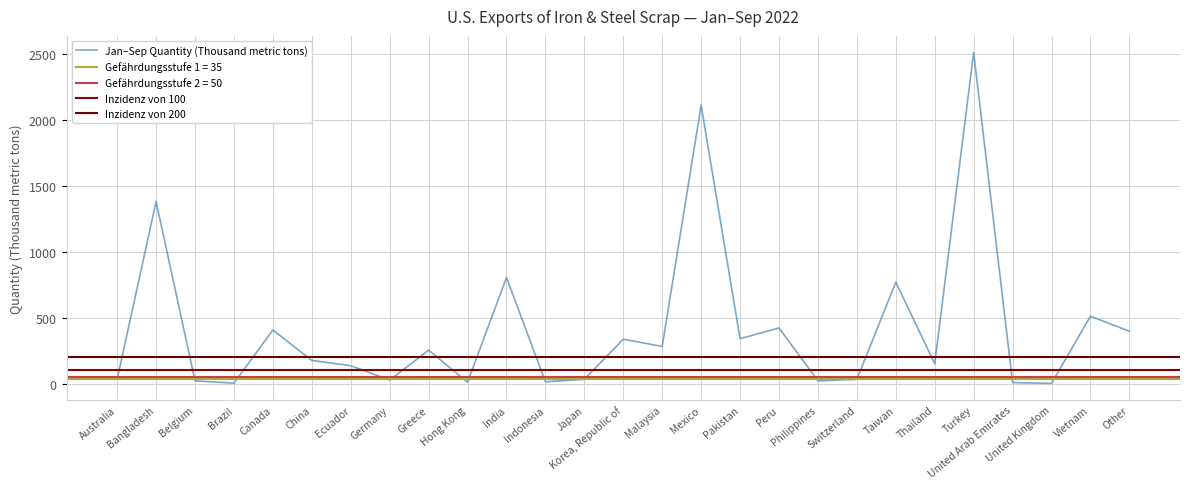

True or false: the data has more than 1 interior local peaks.

True